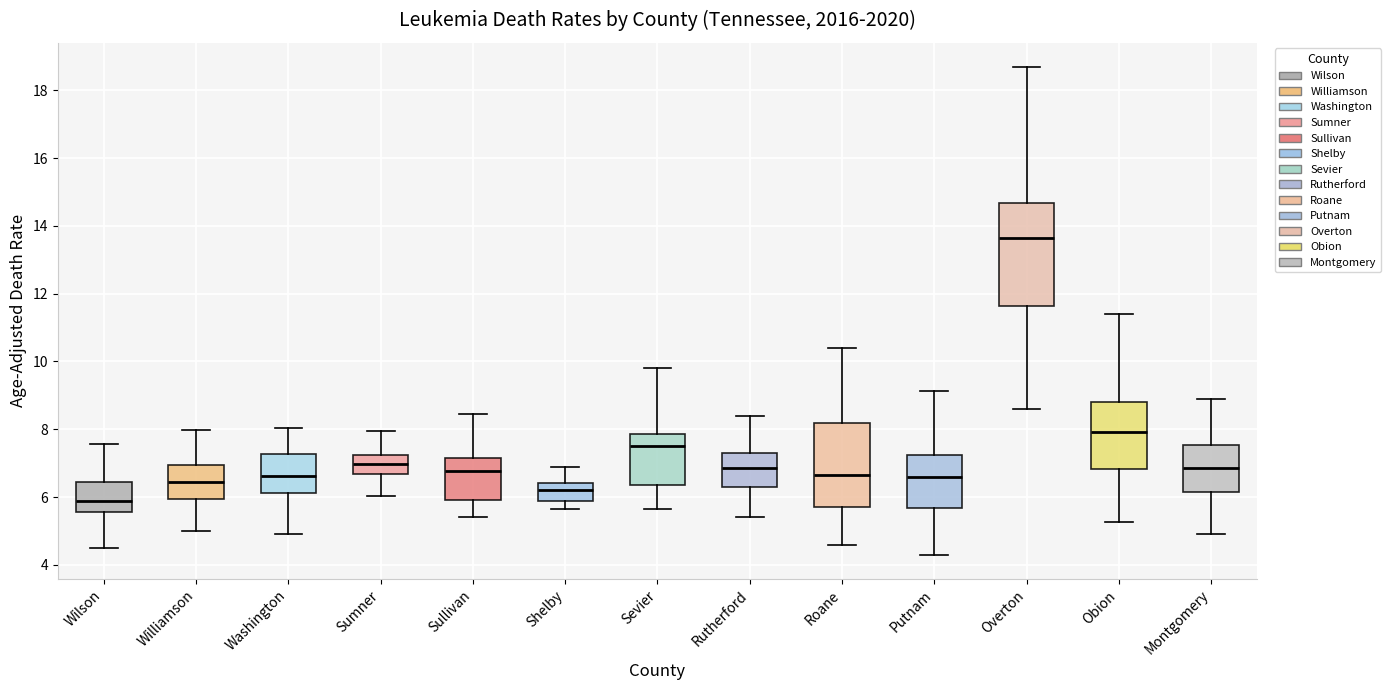

Reading left to right, transcribe this box plot: for each box, give where its median line is, the range the box spans, and where its two whiskers end, as read against the y-axis. The values are not printed on the chart, so give them approximately, as read against the axis.

Wilson: median 5.8, box 5.6 to 6.4, whiskers 4.6 to 7.6
Williamson: median 6.4, box 6.0 to 7.0, whiskers 5.0 to 8.0
Washington: median 6.6, box 6.2 to 7.2, whiskers 5.0 to 8.0
Sumner: median 7.0, box 6.6 to 7.2, whiskers 6.0 to 8.0
Sullivan: median 6.8, box 6.0 to 7.2, whiskers 5.4 to 8.4
Shelby: median 6.2, box 5.8 to 6.4, whiskers 5.6 to 7.0
Sevier: median 7.6, box 6.4 to 7.8, whiskers 5.6 to 9.8
Rutherford: median 6.8, box 6.4 to 7.4, whiskers 5.4 to 8.4
Roane: median 6.6, box 5.8 to 8.2, whiskers 4.6 to 10.4
Putnam: median 6.6, box 5.6 to 7.2, whiskers 4.4 to 9.2
Overton: median 13.6, box 11.6 to 14.6, whiskers 8.6 to 18.6
Obion: median 8.0, box 6.8 to 8.8, whiskers 5.2 to 11.4
Montgomery: median 6.8, box 6.2 to 7.6, whiskers 5.0 to 8.8